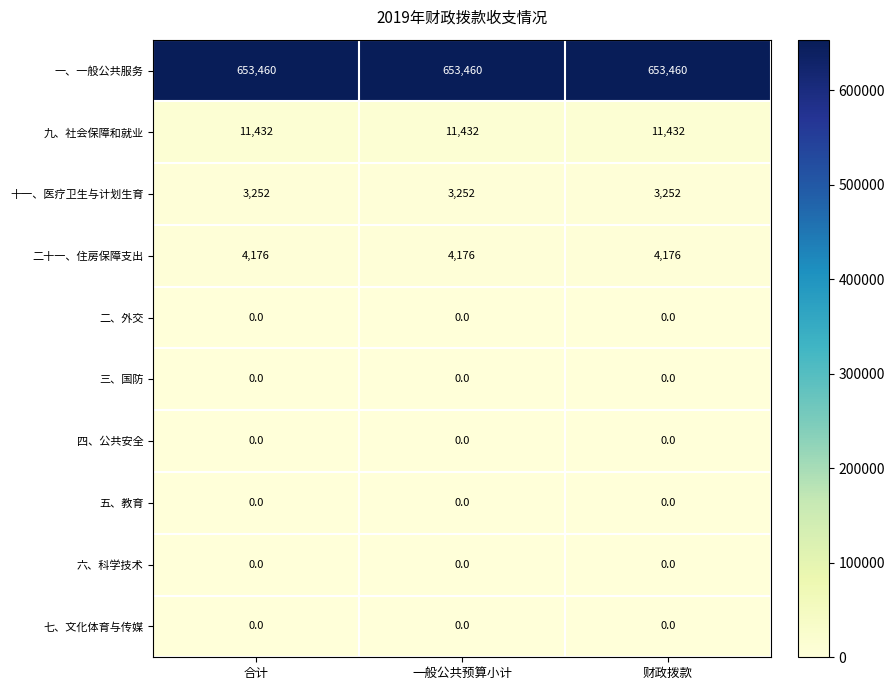

At how many categories does at least one series exceed 86234?

3